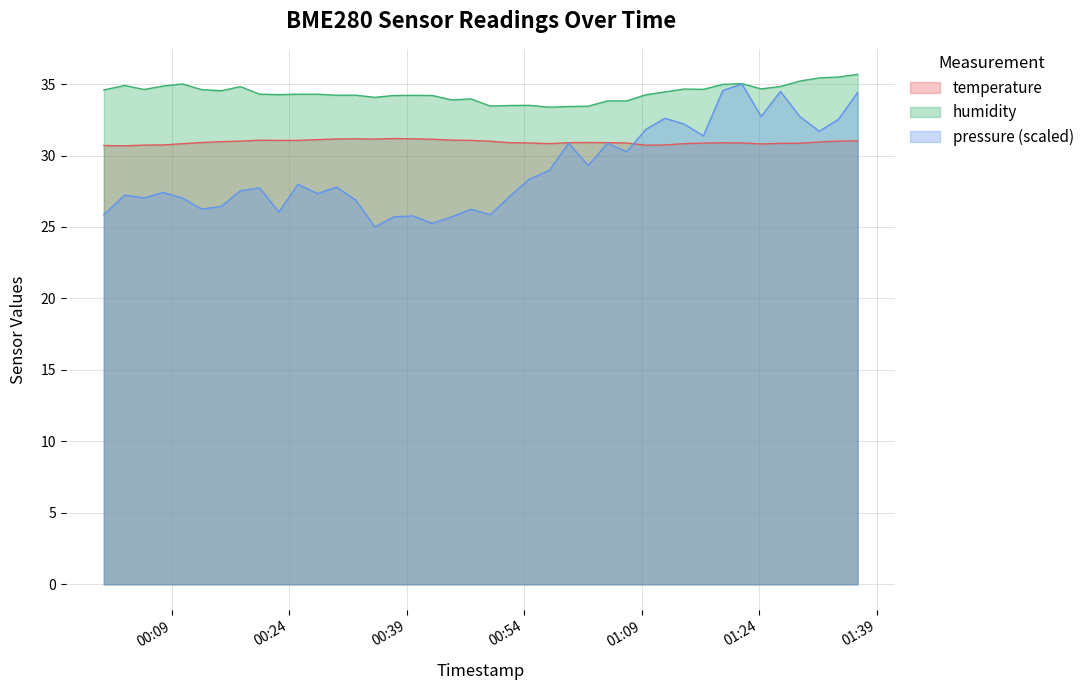

What is the highest value of the temperature series?

31.2